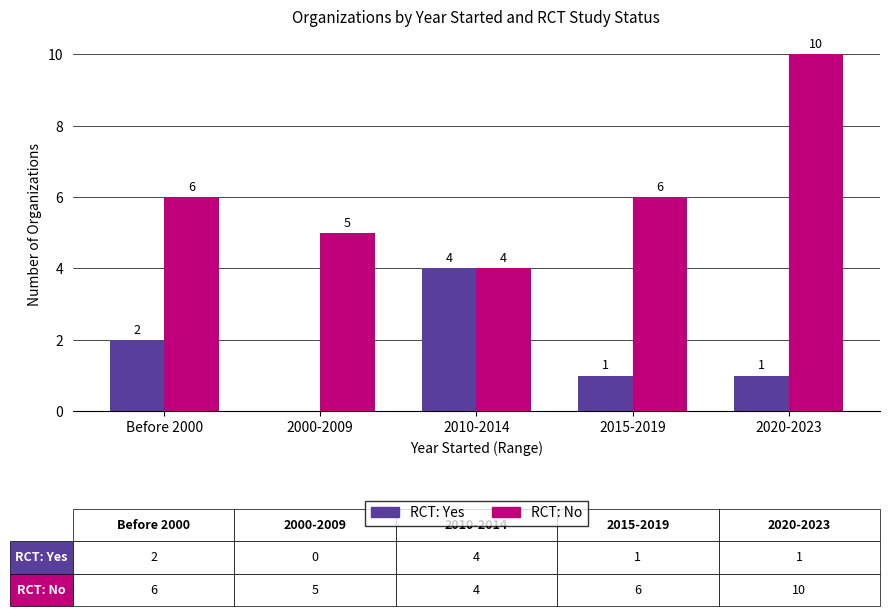

Is the value of RCT: Yes at 2010-2014 greater than the value of RCT: No at 2000-2009?

No